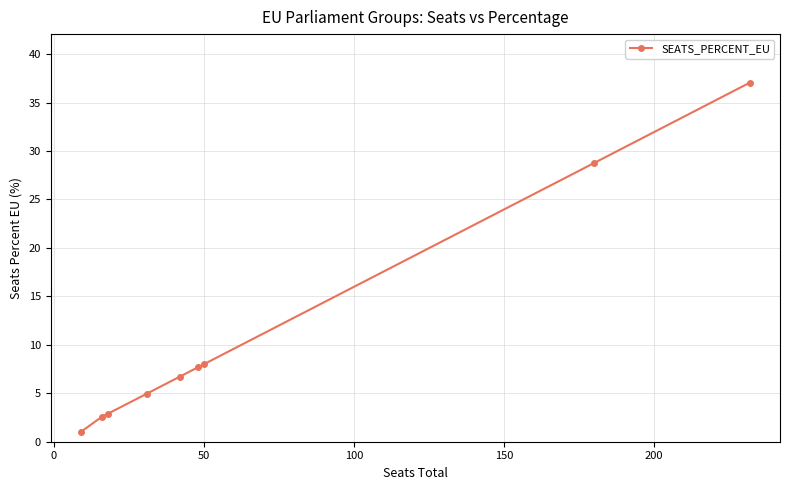

What is the value of the 1st point from the left?

1.0